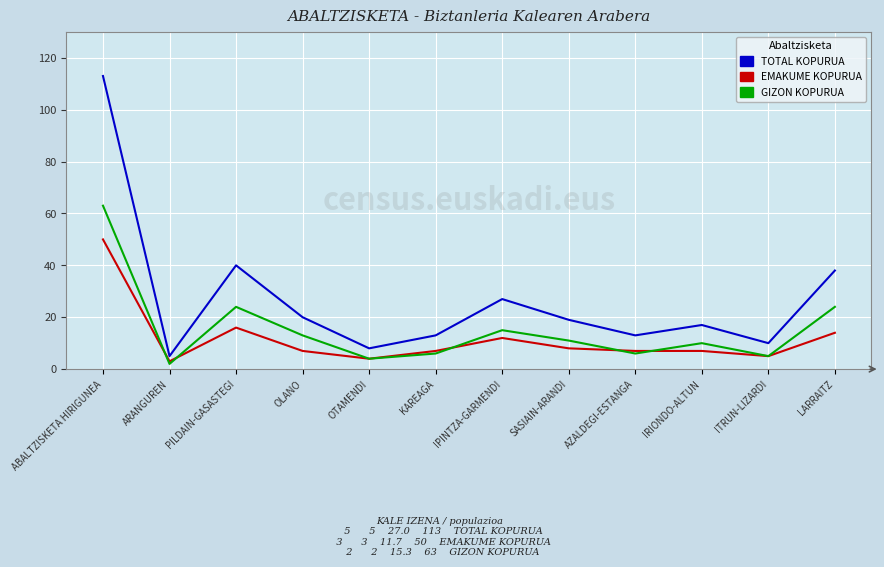

True or false: GIZON KOPURUA has a value of 63 at ABALTZISKETA HIRIGUNEA.

True